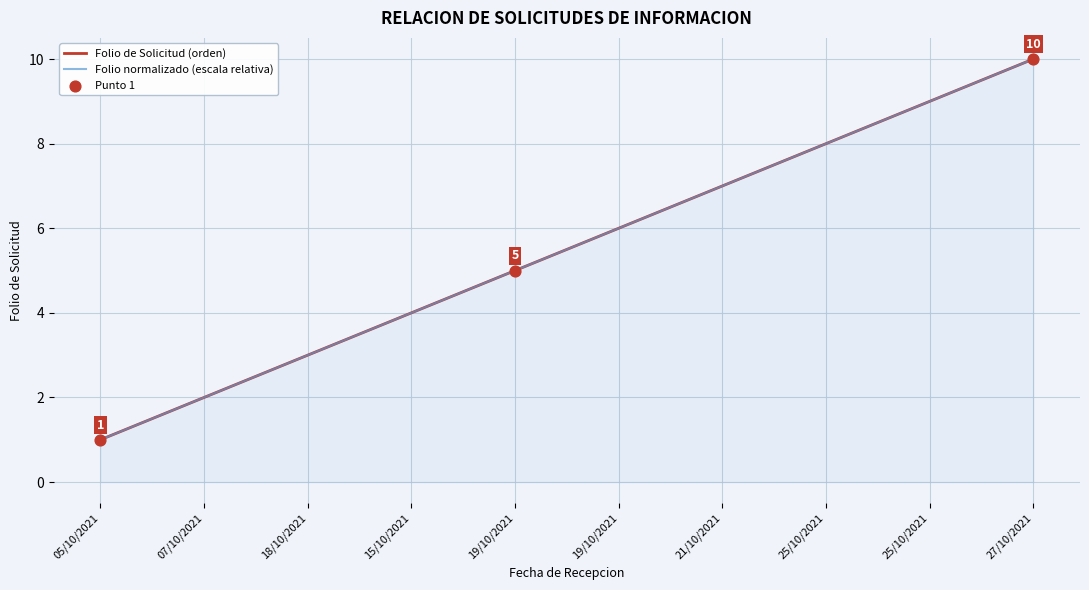

Which series has the largest Y range (max minus min)?

Folio de Solicitud (orden)